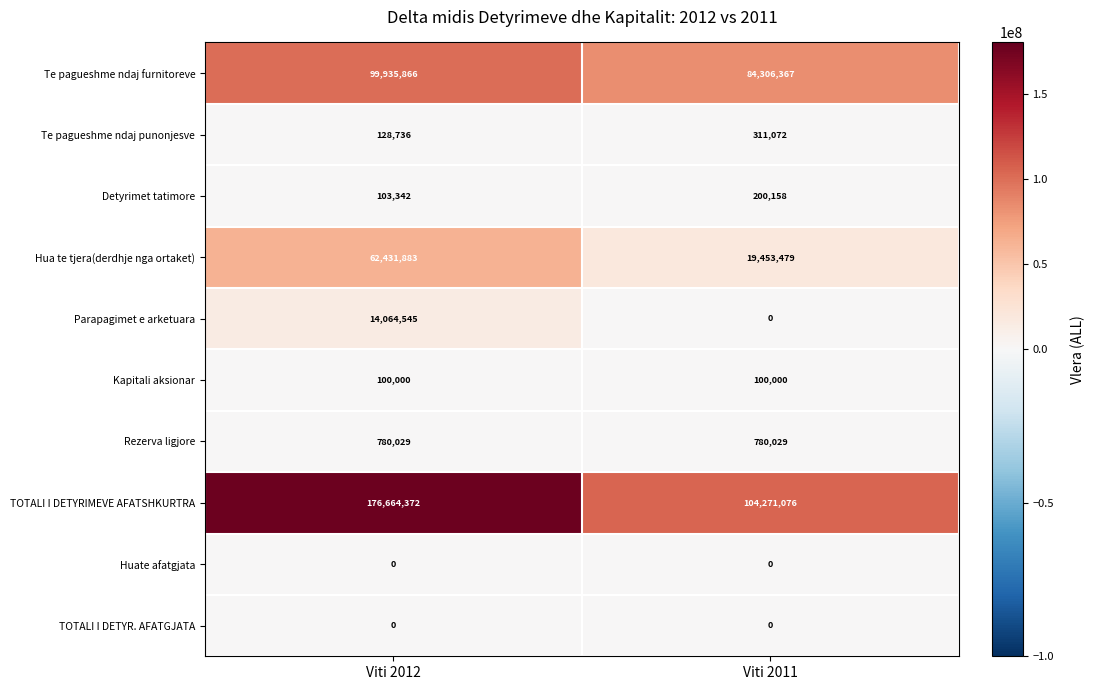

At which category is the sum across all series the highest?

Viti 2012